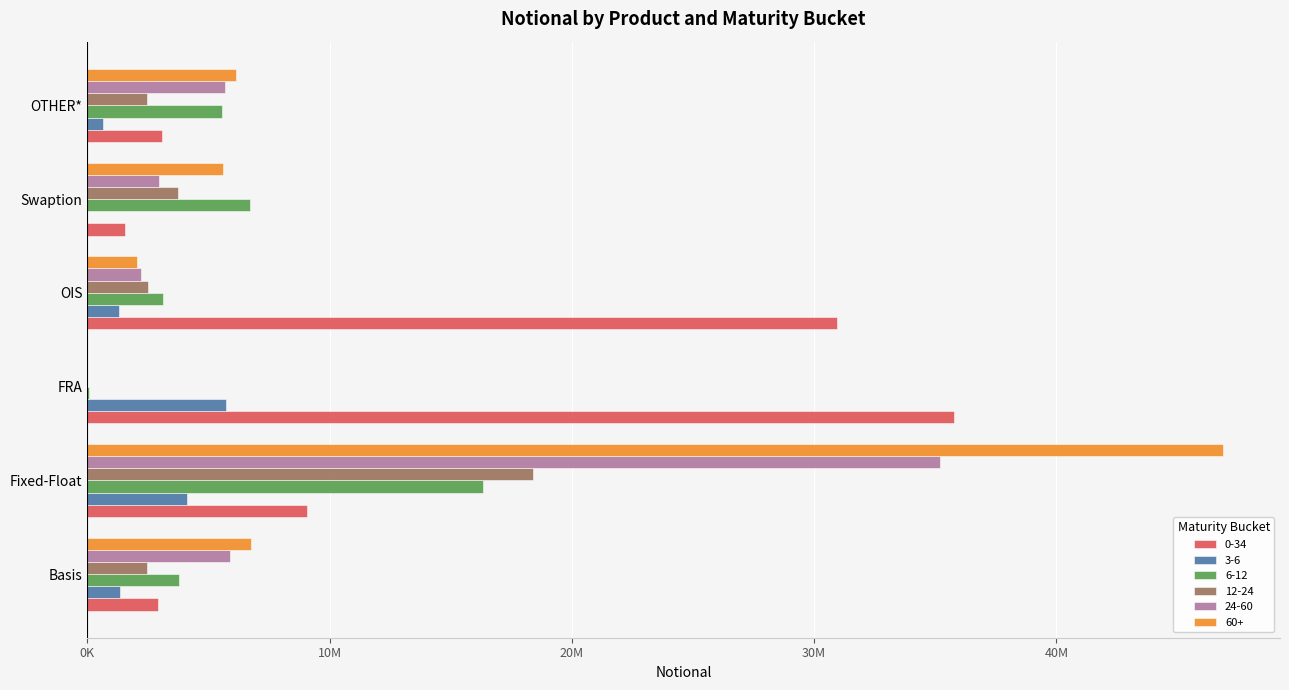

Rank the series at OTHER* from highest to lowest value.

60+, 24-60, 6-12, 0-34, 12-24, 3-6